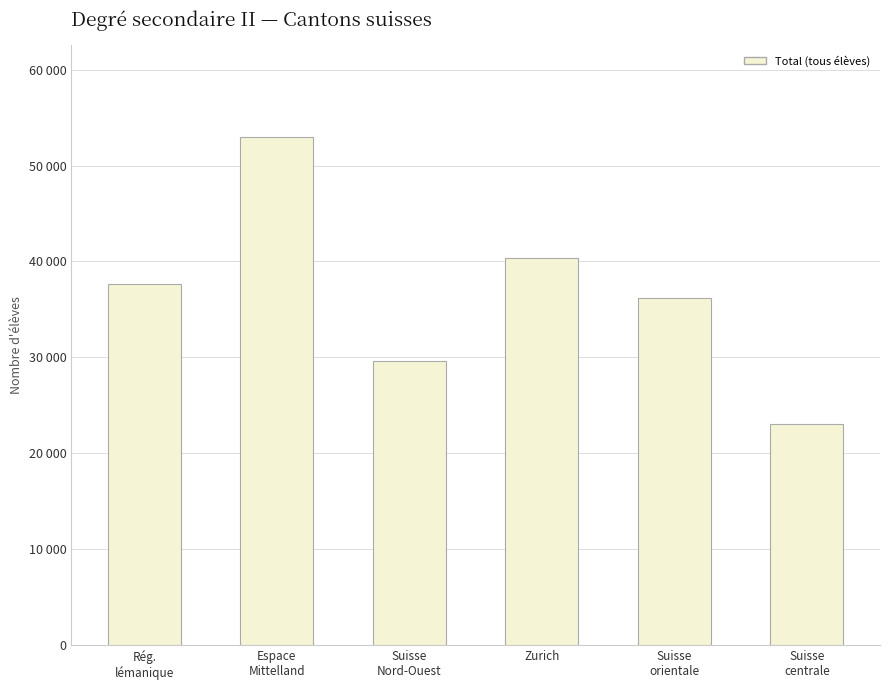

What is the label of the 5th bar from the left?

Suisse
orientale